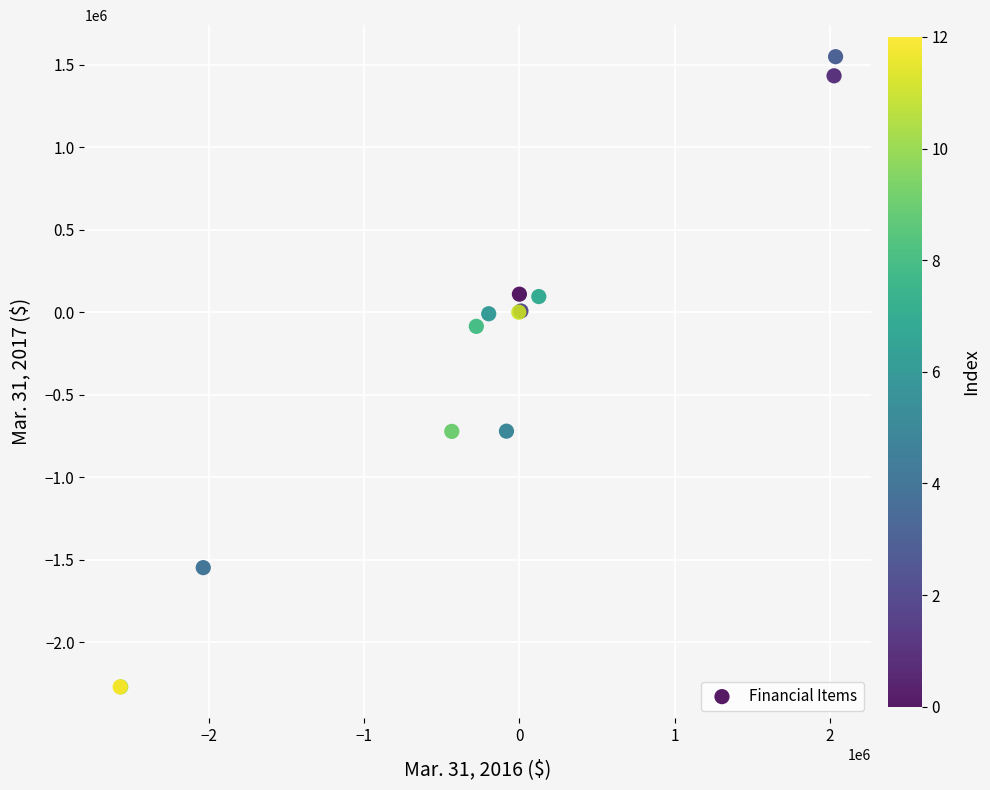

What Y value in the scatter plot is closest to -361398?

-86088